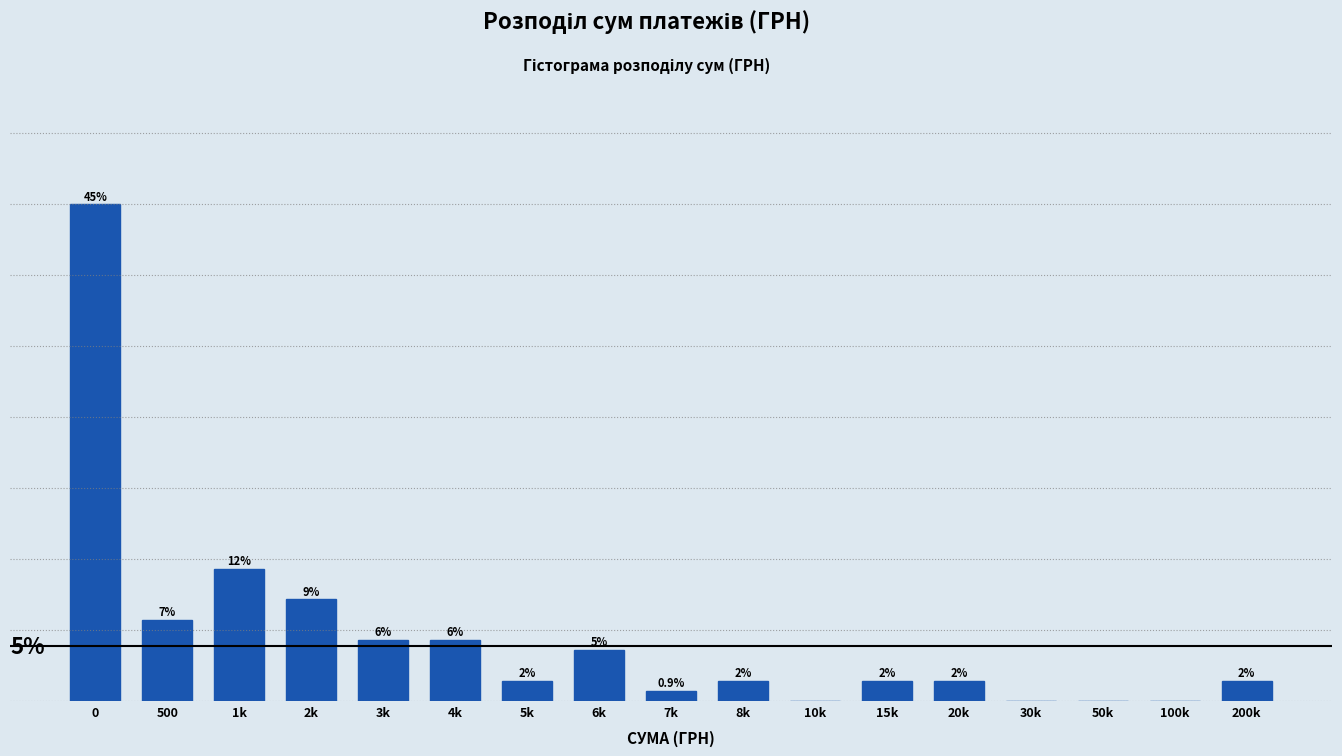

Are the bars horizontal?

No